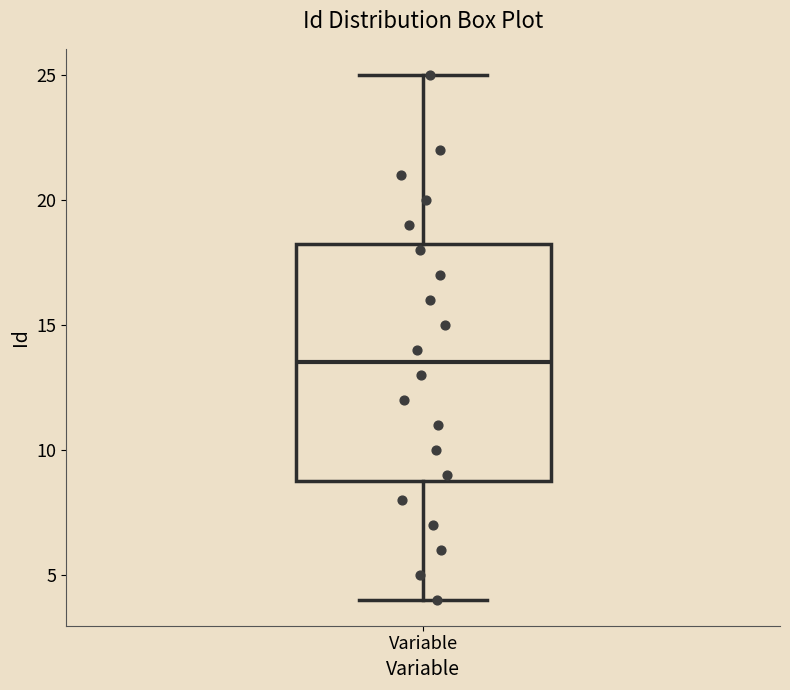

Read this box plot against the y-axis: the position of the median line, the range covered by the box, and the ends of both whiskers. The values are not printed on the chart, so give them approximately, as read against the axis.

median 13.5, box 9.0 to 18.5, whiskers 4.0 to 25.0